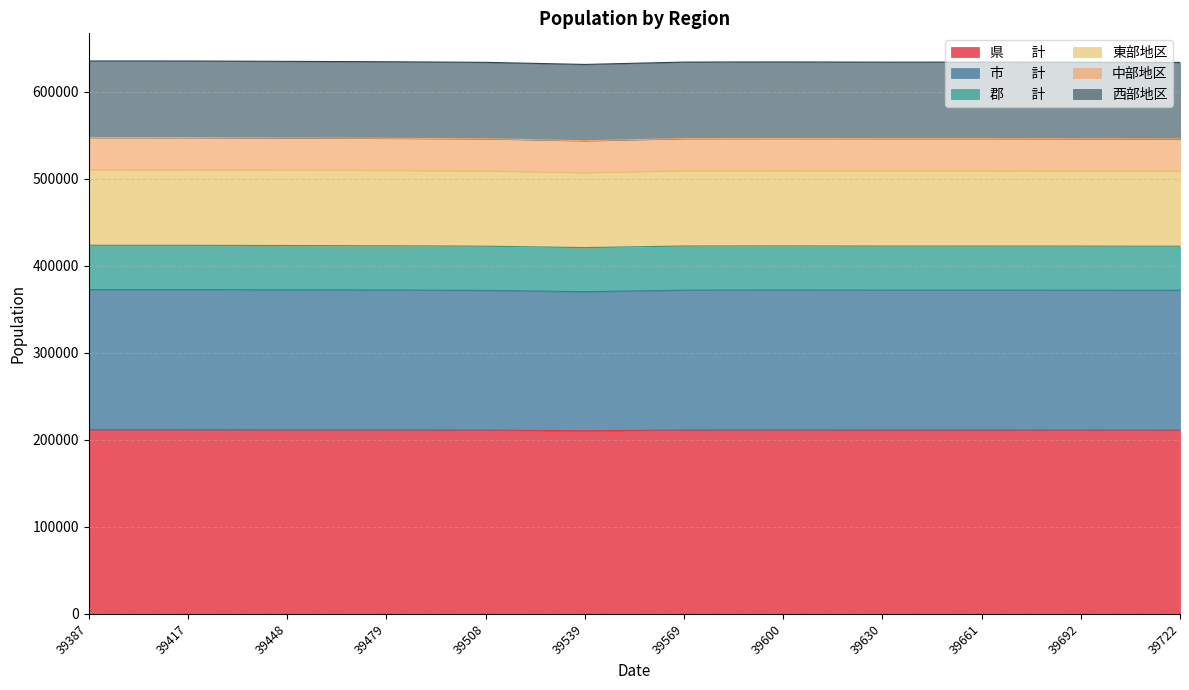

What is the total value across all series at 39508?

634059